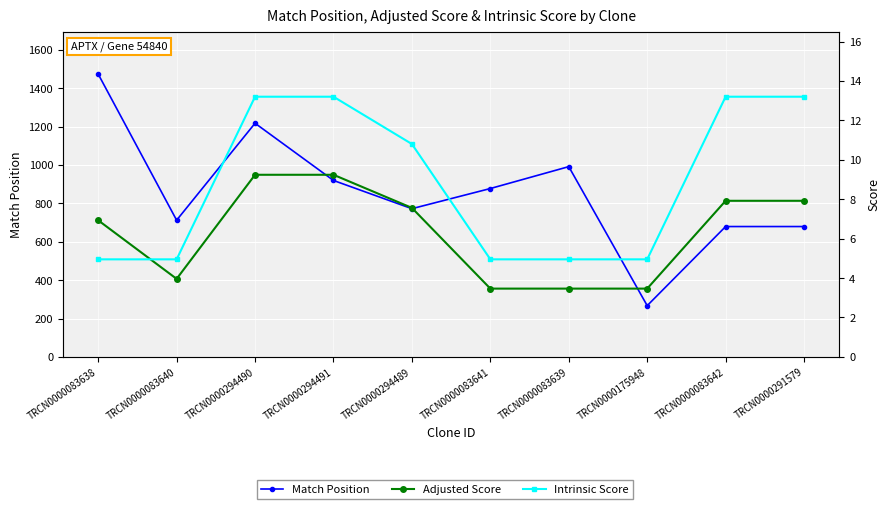

At TRCN0000291579, list the series in order from smallest to largest.

Adjusted Score, Intrinsic Score, Match Position